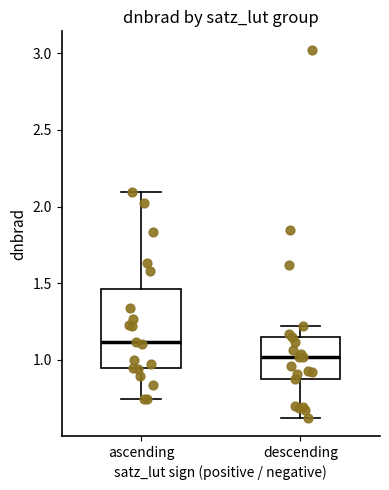

Where does the lower whisker of the box for ascending end on the y-axis? The values are not printed on the chart, so give them approximately, as read against the axis.

0.75